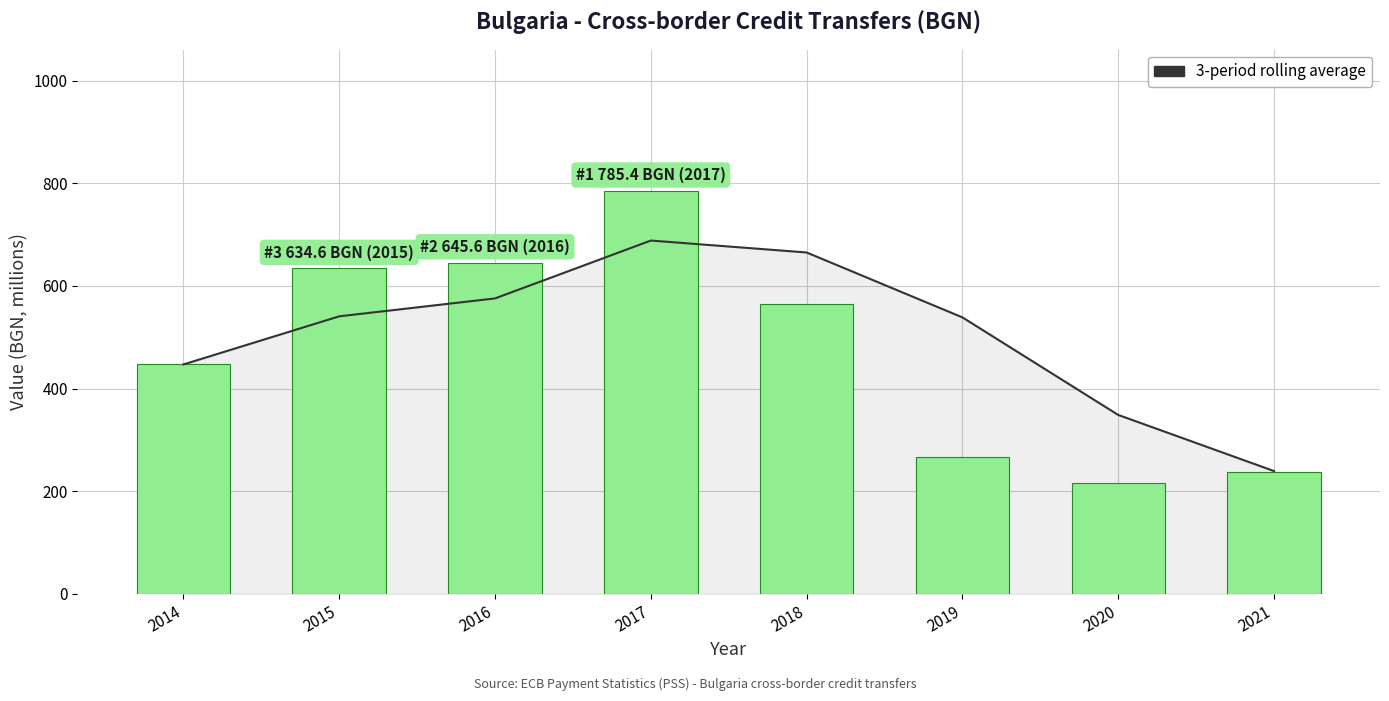

How many data points does each series have?

8